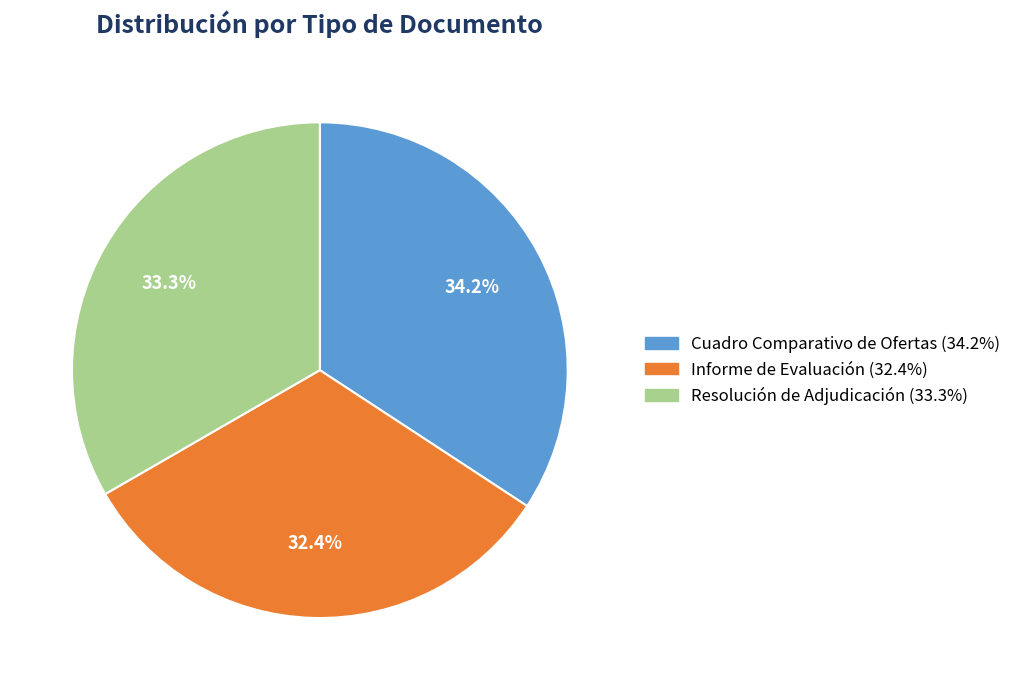

What is the ratio of the value at Cuadro Comparativo de Ofertas to the value at Resolución de Adjudicación?

1.0